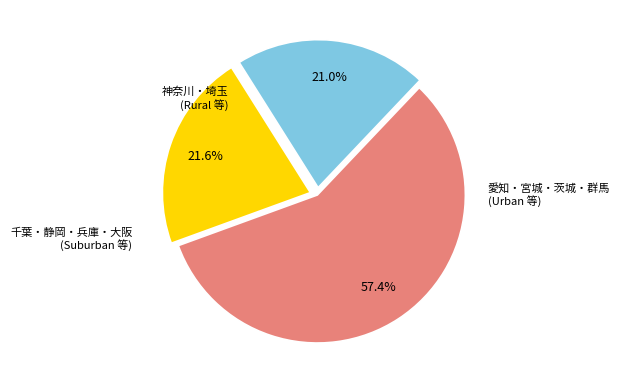

Is there any slice that represents more than half of the pie?

Yes